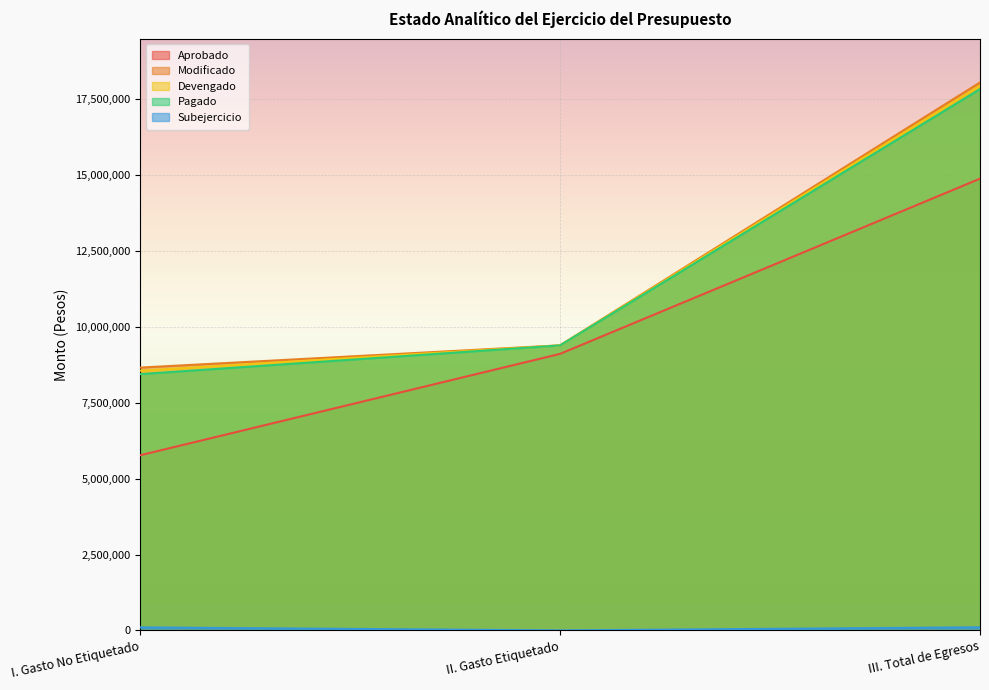

What is the difference between the Aprobado values at III. Total de Egresos and I. Gasto No Etiquetado?

9115047.0